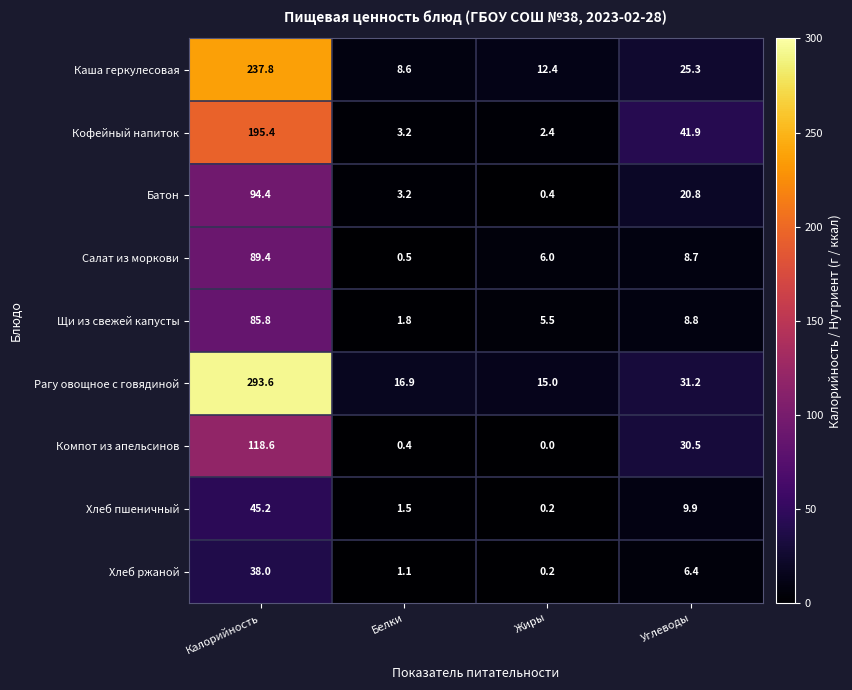

What value does the Компот из апельсинов series have at Углеводы?

30.5